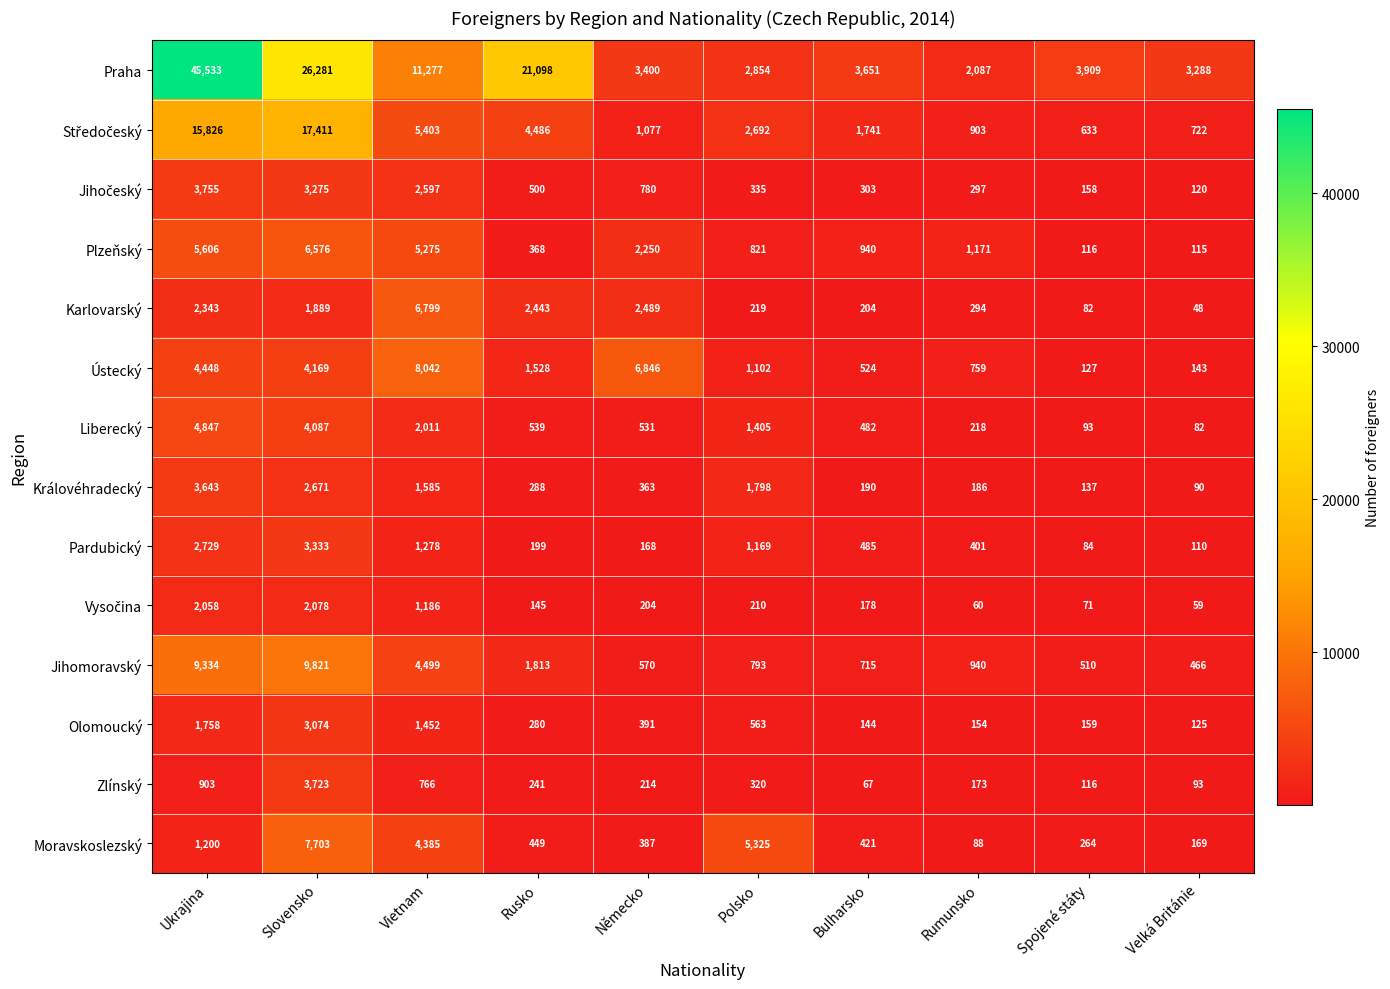

What is the maximum value shown in the chart?

45533